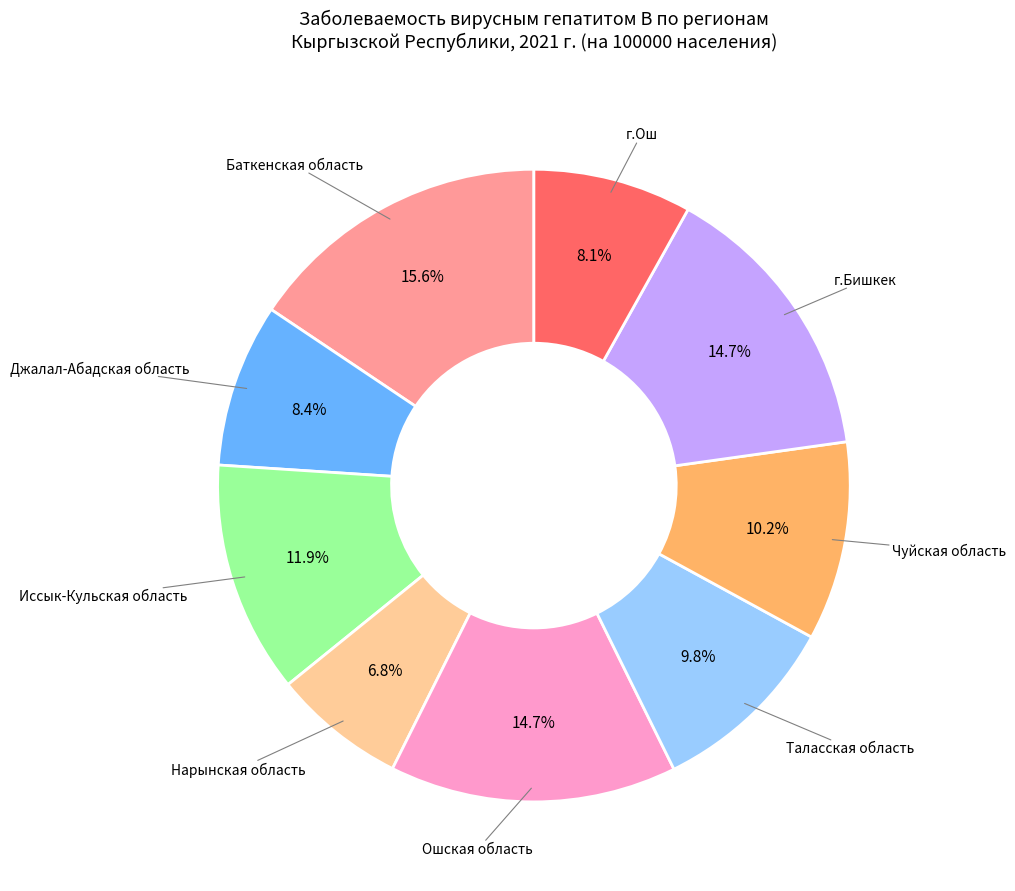

Does any single category account for the majority?

No